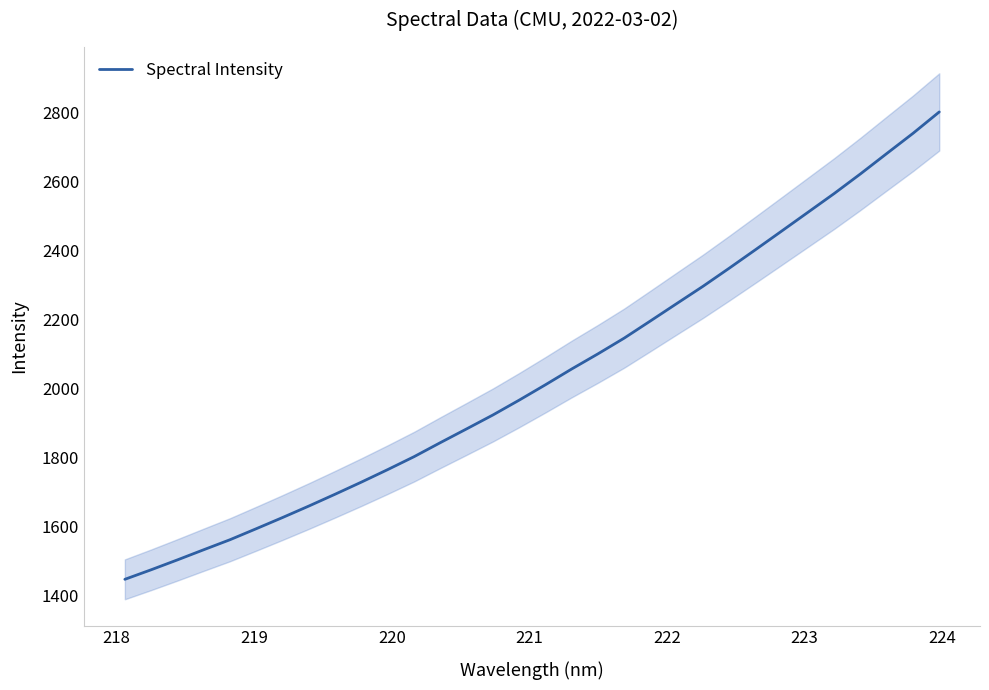

What is the minimum value for Spectral Intensity?

1445.7